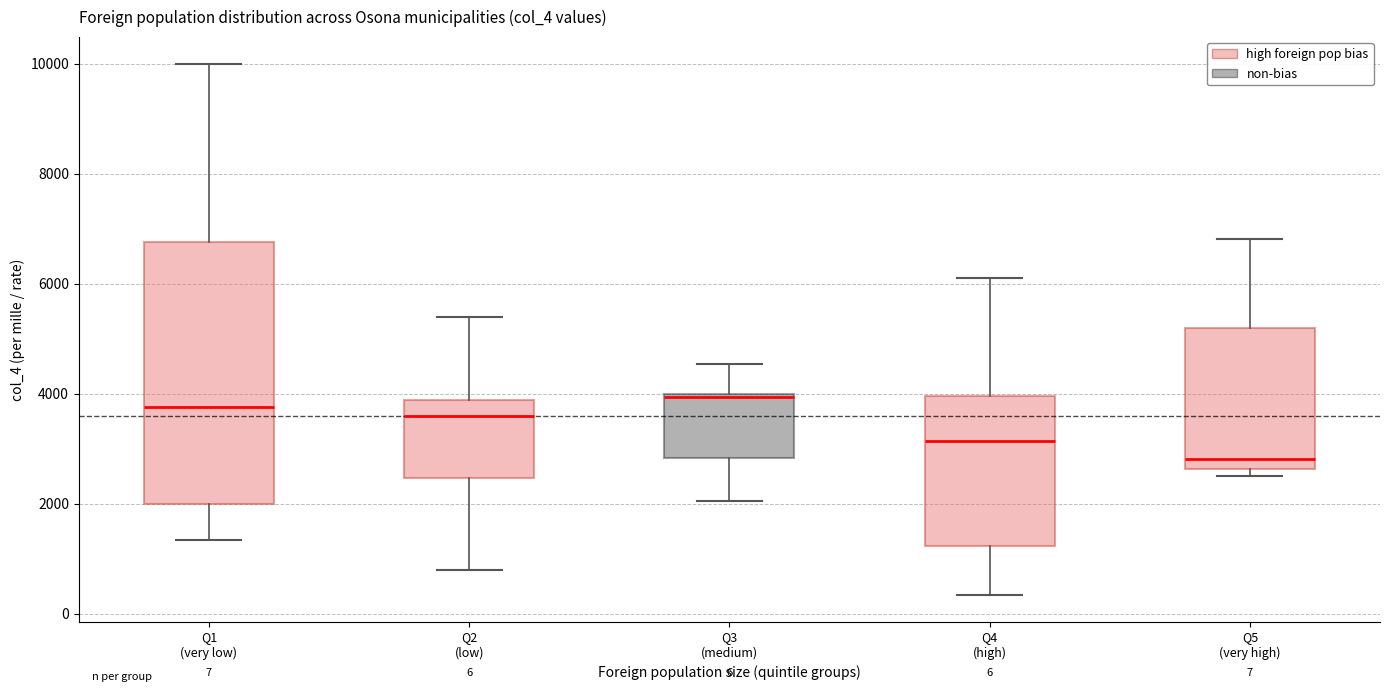

Which box is the tallest, from its lower edge to its upper edge?

Q1 (very low)